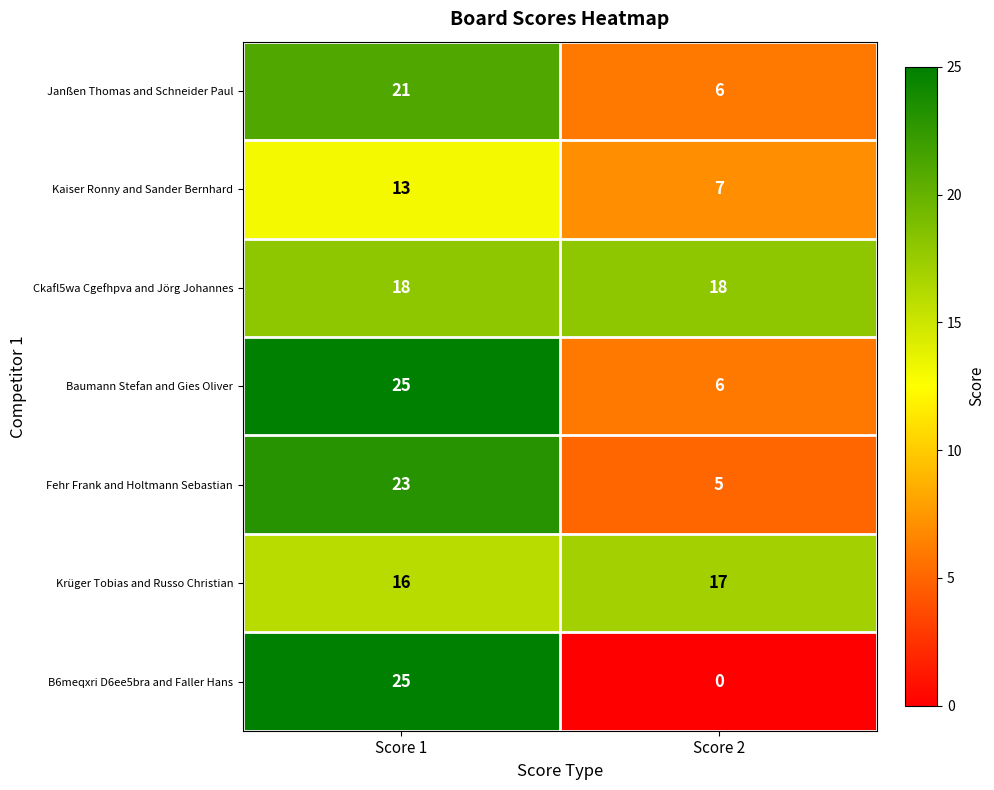

Rank the categories by Baumann Stefan and Gies Oliver value from highest to lowest.

Score 1, Score 2